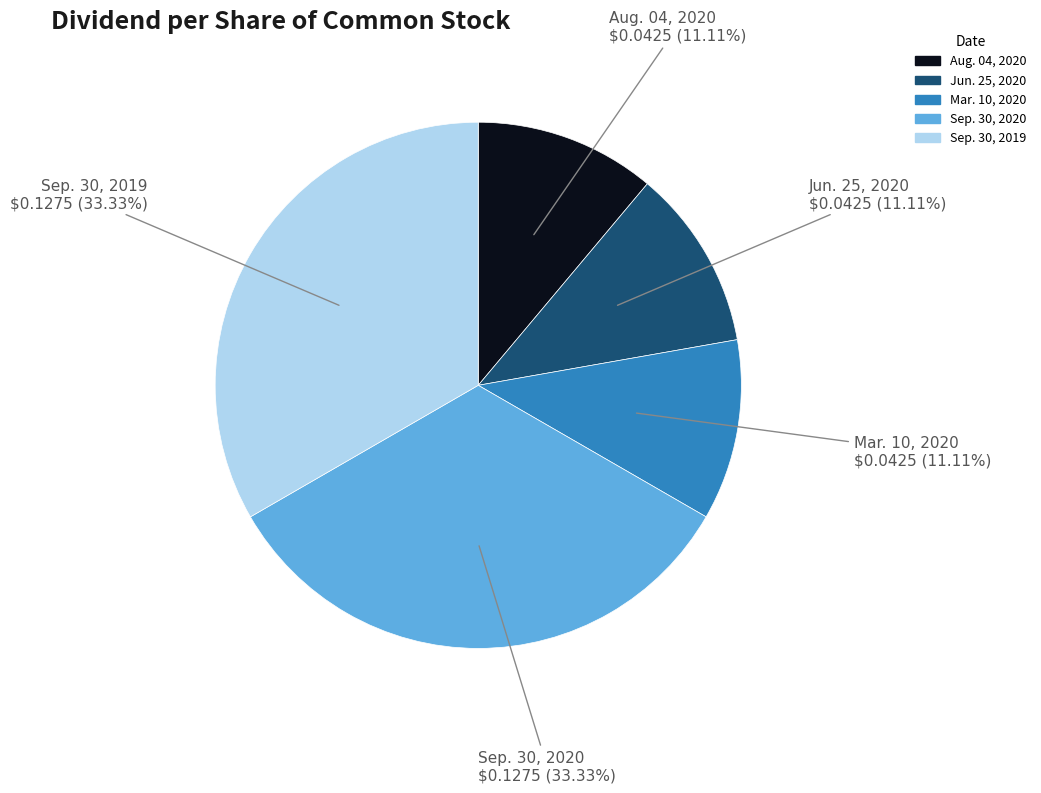

What is the total percentage of Aug. 04, 2020 and Mar. 10, 2020?

22.2%